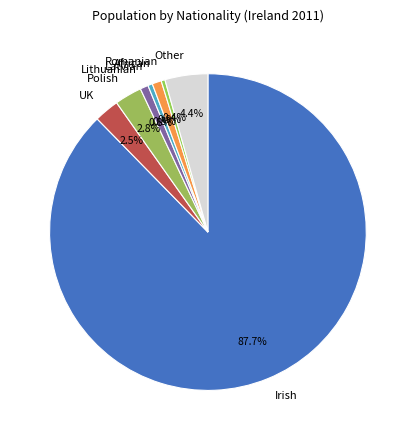

To the nearest percent, what is the difference between the largest and smallest slice percentages?

87%